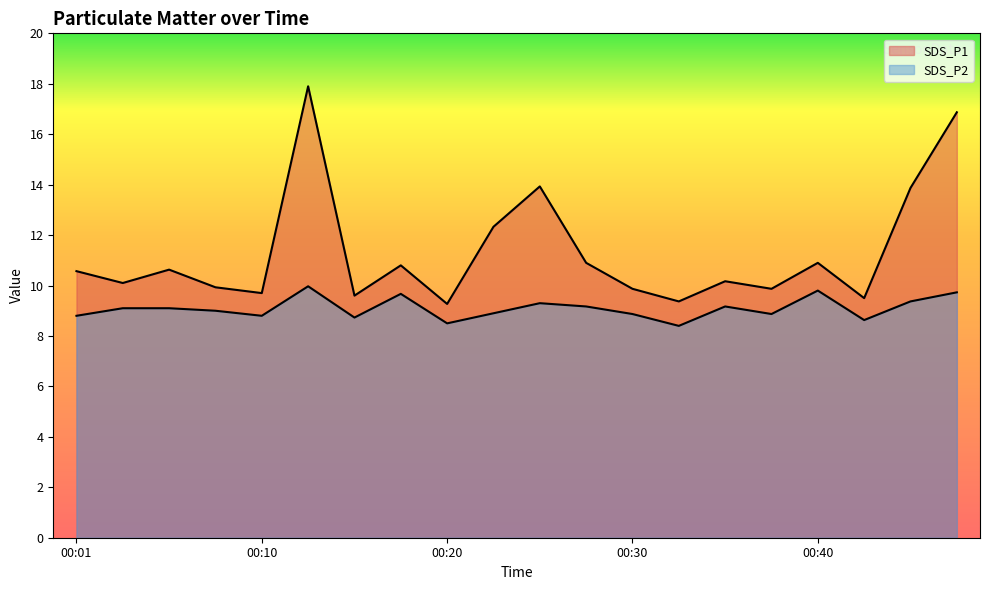

True or false: SDS_P2 and SDS_P1 intersect in this chart.

False